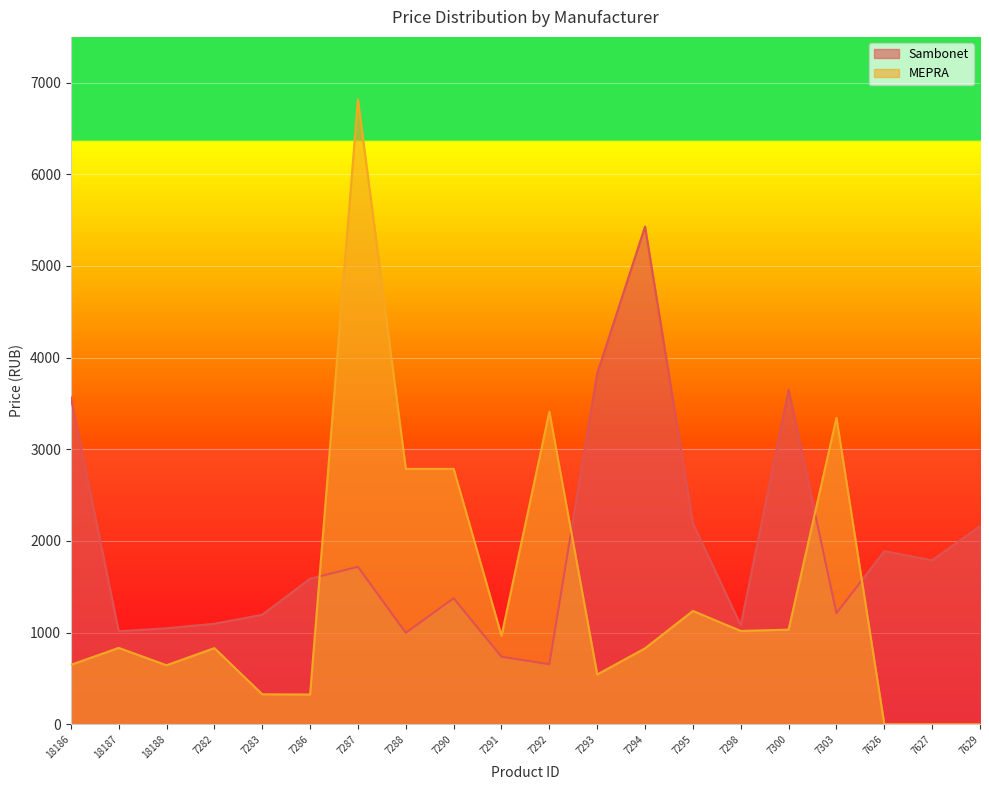

Rank the series by their maximum value, from highest to lowest.

MEPRA, Sambonet